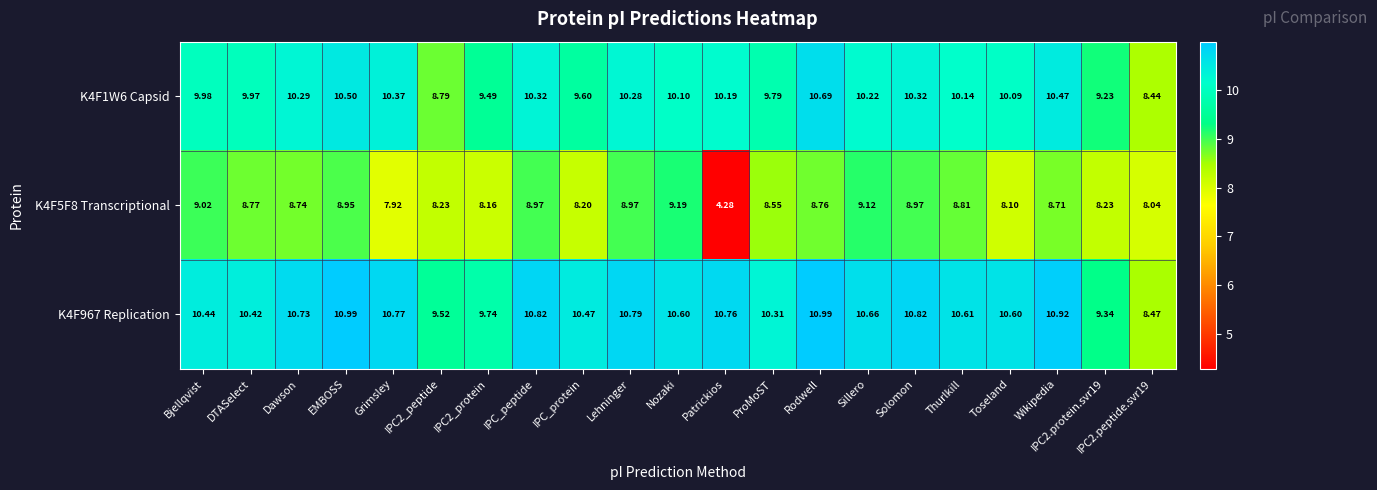

At which category does the chart reach its minimum across all series?

Patrickios